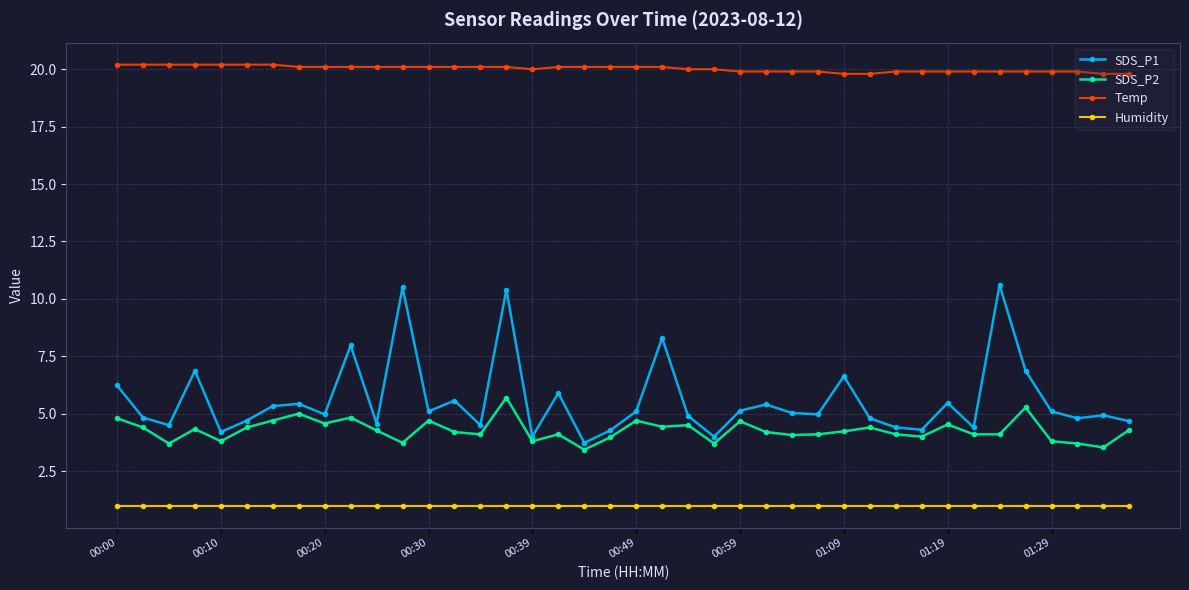

What is the value of the SDS_P1 point at the 7th from the left?

5.3